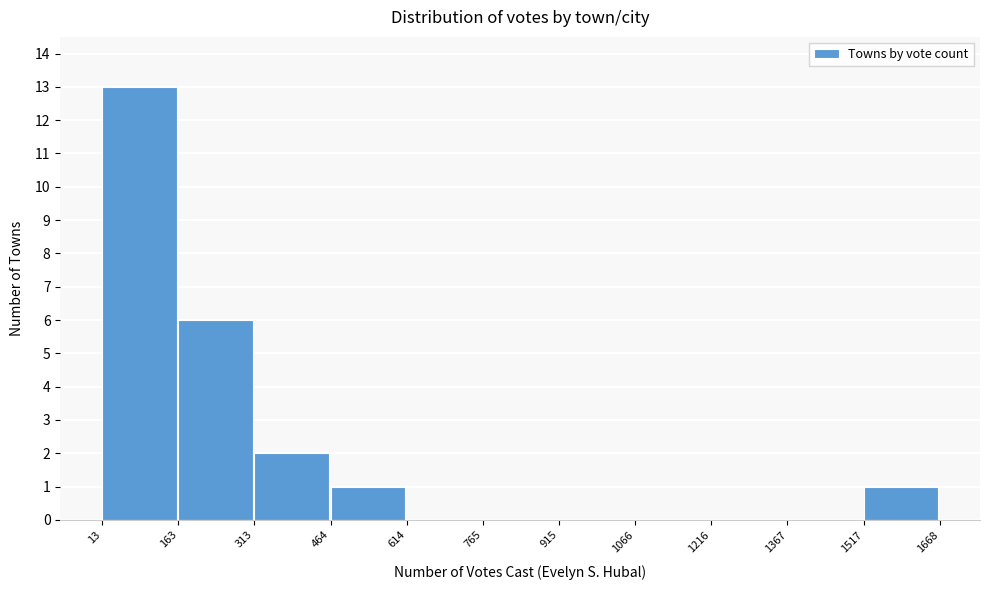

Reading left to right, list every bar in this chart as the range it spans on the x-axis followed by its height. The values are not printed on the chart, so give them approximately, as read against the axis.

13 to 163: 13
163 to 313: 6
313 to 464: 2
464 to 614: 1
614 to 765: 0
765 to 915: 0
915 to 1066: 0
1066 to 1216: 0
1216 to 1367: 0
1367 to 1517: 0
1517 to 1668: 1